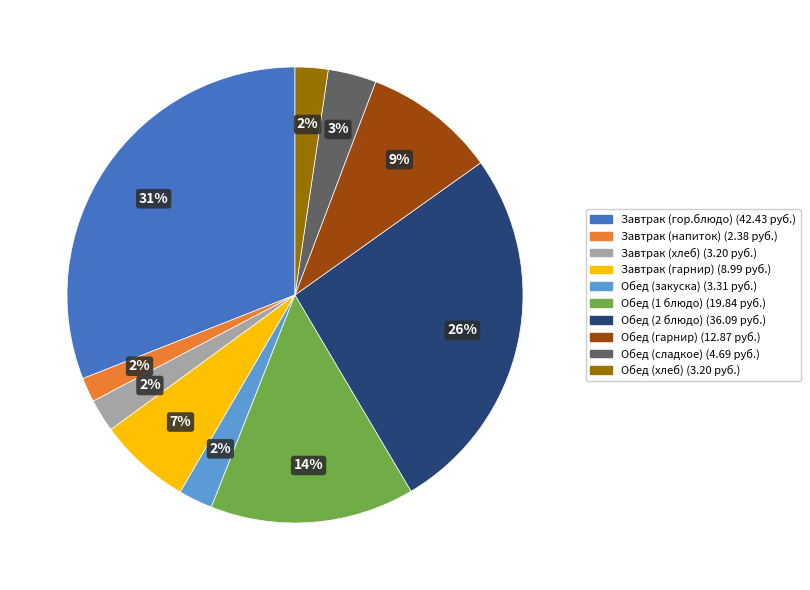

Is there any slice that represents more than half of the pie?

No